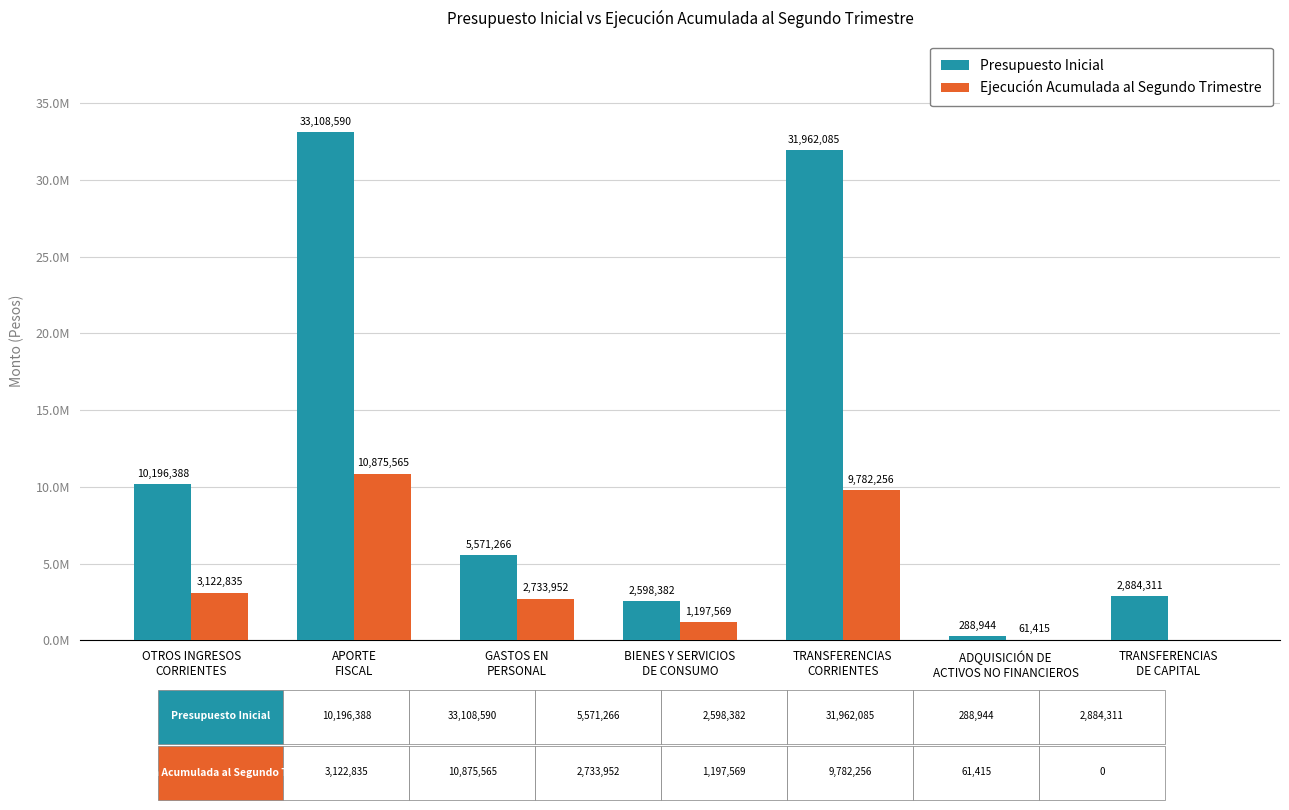

Reading left to right, what are all the values shown in this chart?

Presupuesto Inicial: 10196388	33108590	5571266	2598382	31962085	288944	2884311
Ejecución Acumulada al Segundo Trimestre: 3122835	10875565	2733952	1197569	9782256	61415	0